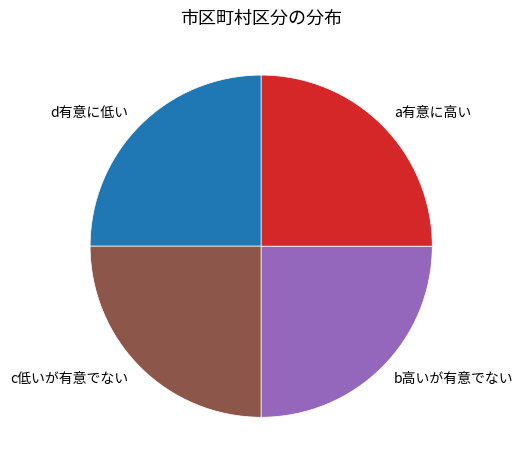

What is the ratio of the value at b高いが有意でない to the value at d有意に低い?

1.0